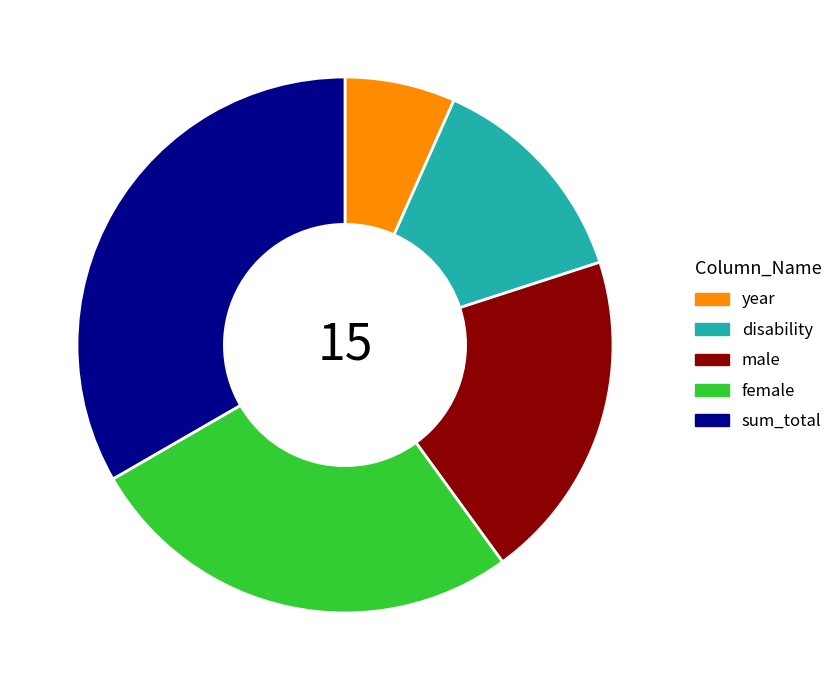

How many slices are in this pie chart?

5